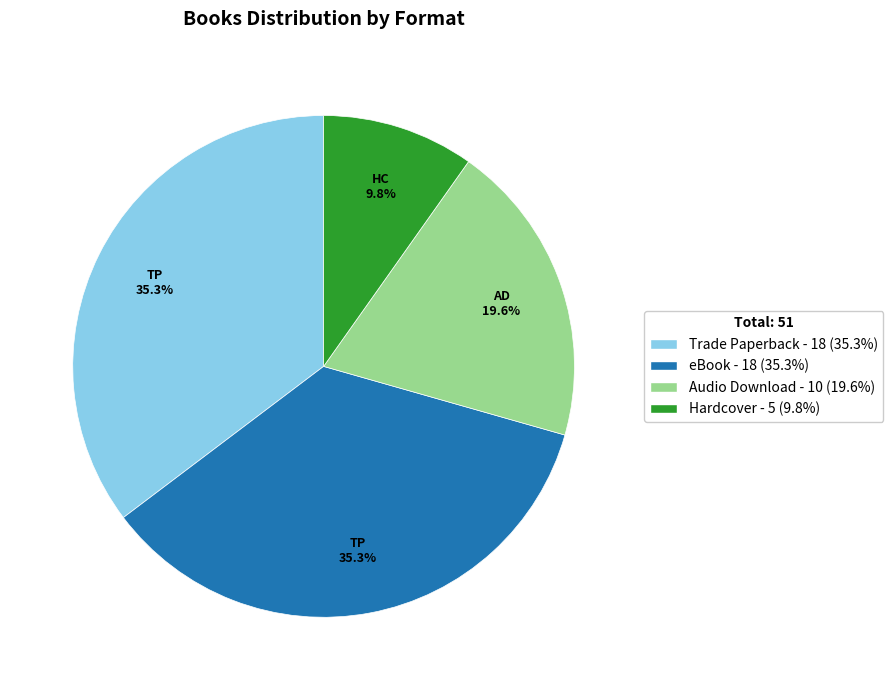

Which slice is the smallest?

Hardcover